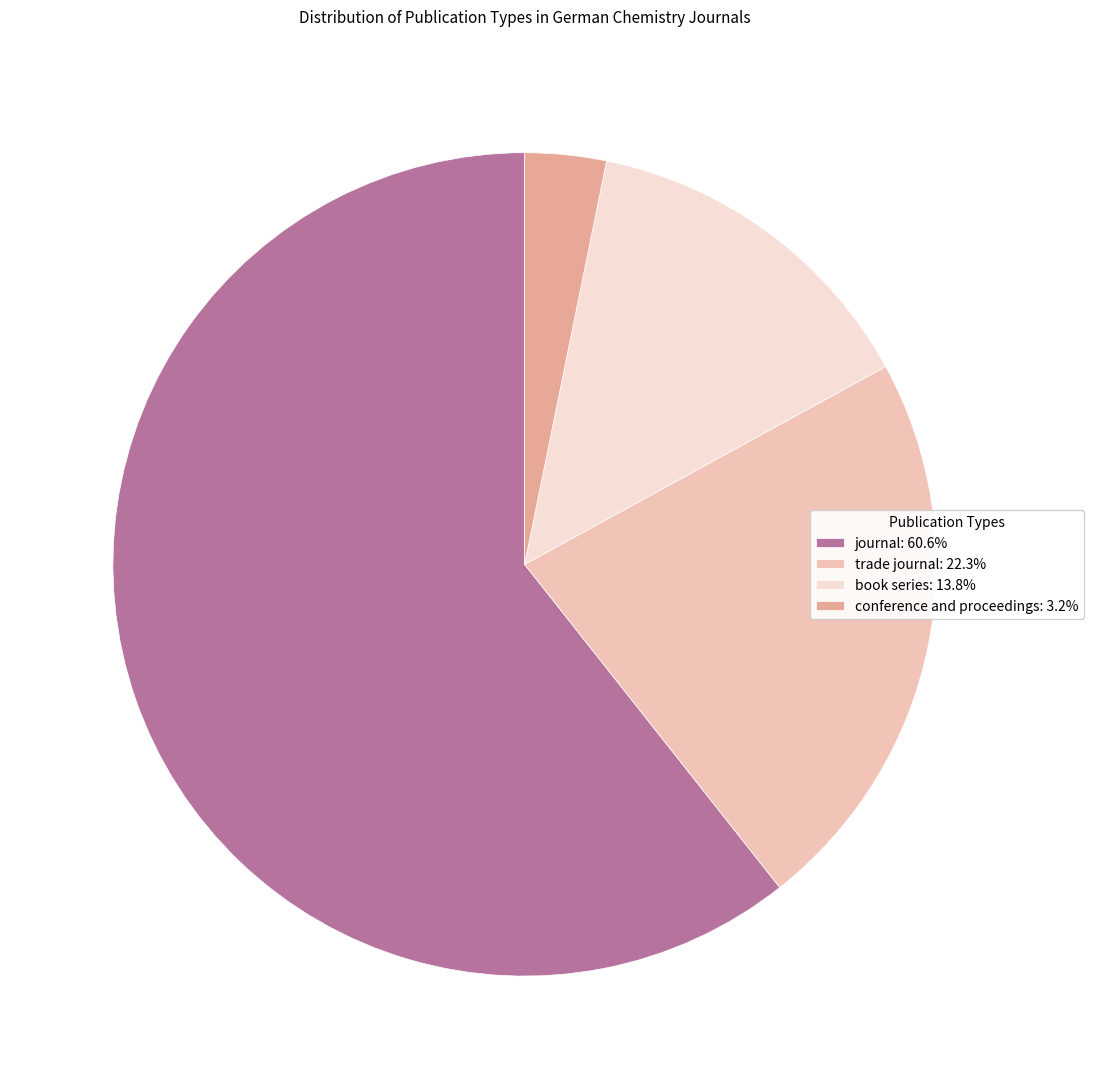

Which category accounts for the majority?

journal